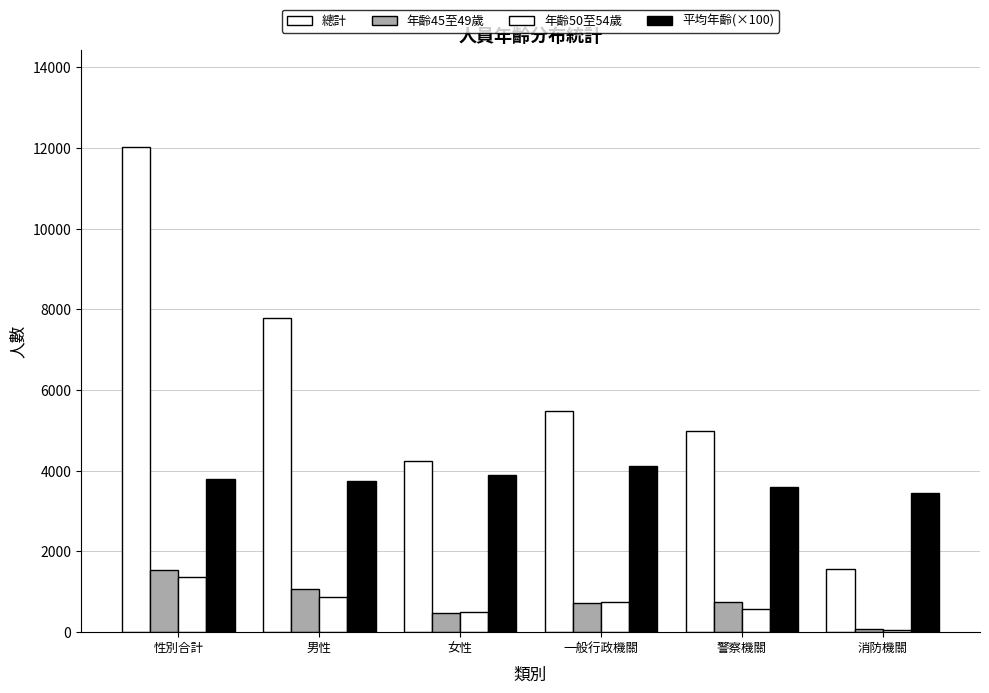

How many bars are there in each group?

4